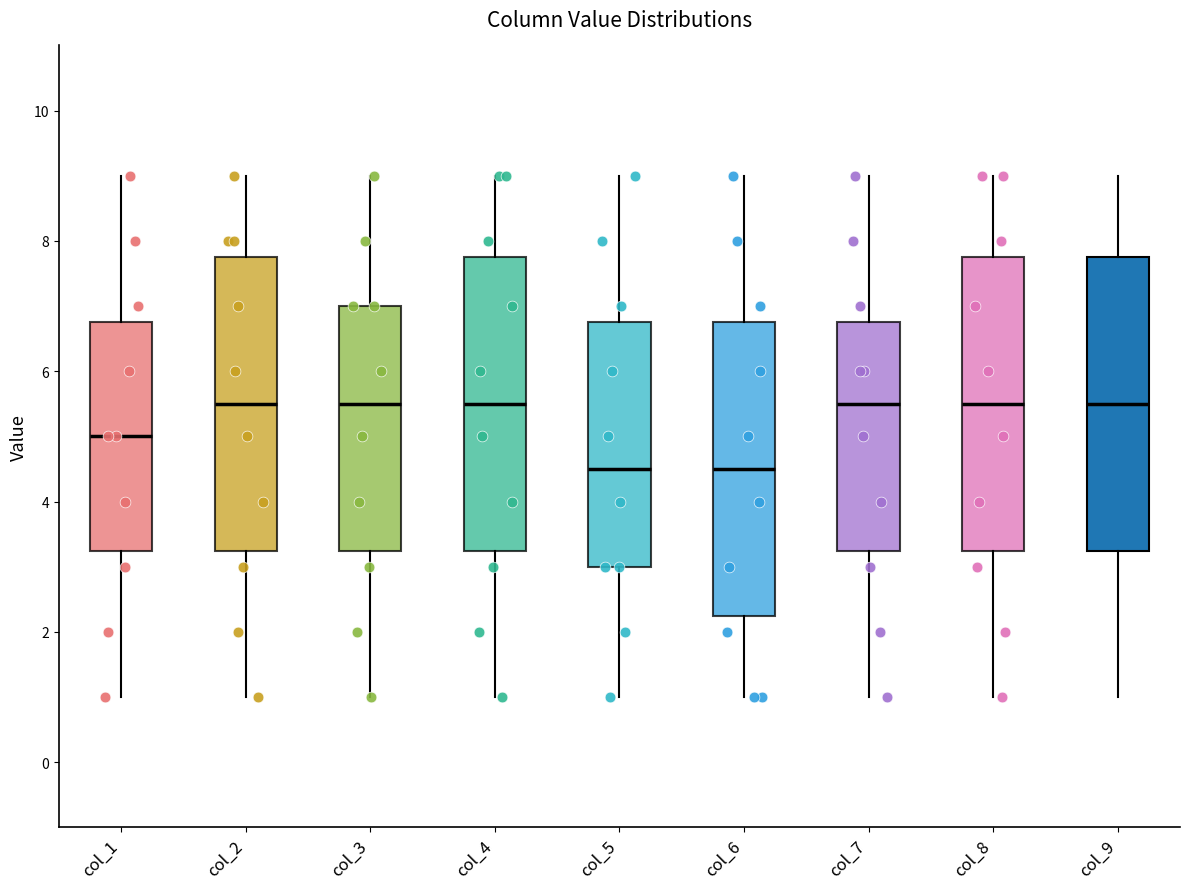

Reading left to right, transcribe this box plot: for each box, give where its median line is, the range the box spans, and where its two whiskers end, as read against the y-axis. The values are not printed on the chart, so give them approximately, as read against the axis.

col_1: median 5.0, box 3.2 to 6.8, whiskers 1.0 to 9.0
col_2: median 5.6, box 3.2 to 7.8, whiskers 1.0 to 9.0
col_3: median 5.6, box 3.2 to 7.0, whiskers 1.0 to 9.0
col_4: median 5.6, box 3.2 to 7.8, whiskers 1.0 to 9.0
col_5: median 4.6, box 3.0 to 6.8, whiskers 1.0 to 9.0
col_6: median 4.6, box 2.2 to 6.8, whiskers 1.0 to 9.0
col_7: median 5.6, box 3.2 to 6.8, whiskers 1.0 to 9.0
col_8: median 5.6, box 3.2 to 7.8, whiskers 1.0 to 9.0
col_9: median 5.6, box 3.2 to 7.8, whiskers 1.0 to 9.0